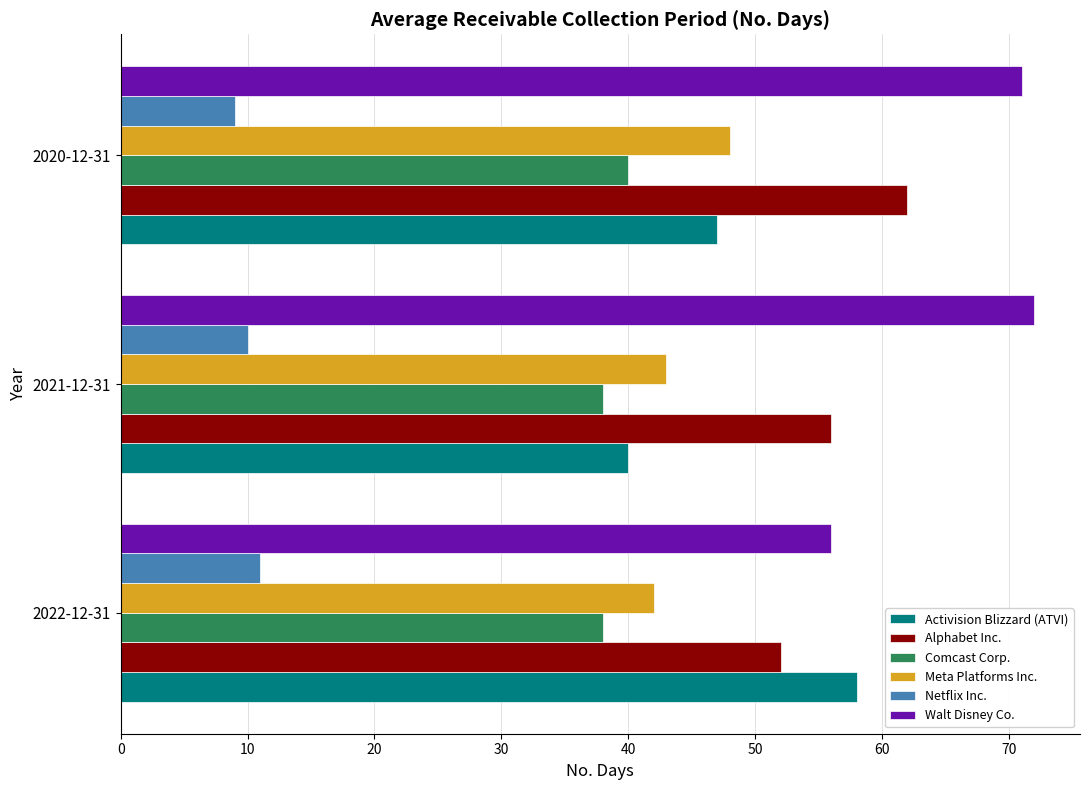

Count the number of data series in this chart.

6